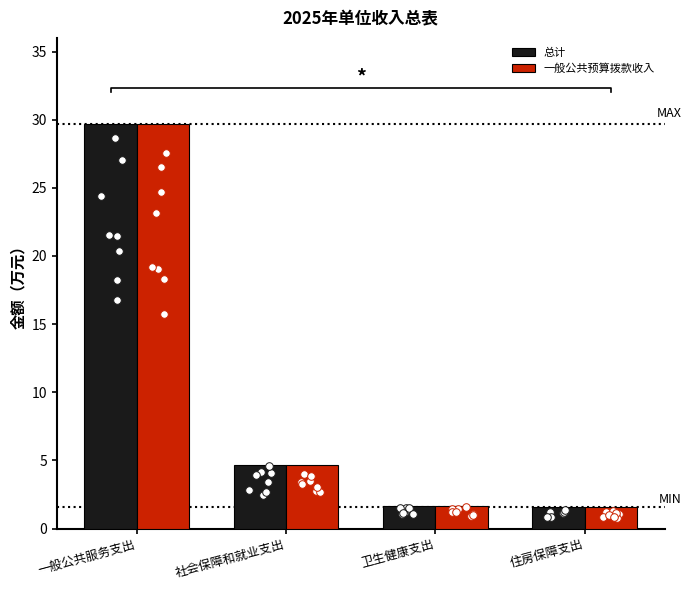

What is the total value across all series at 卫生健康支出?

3.3